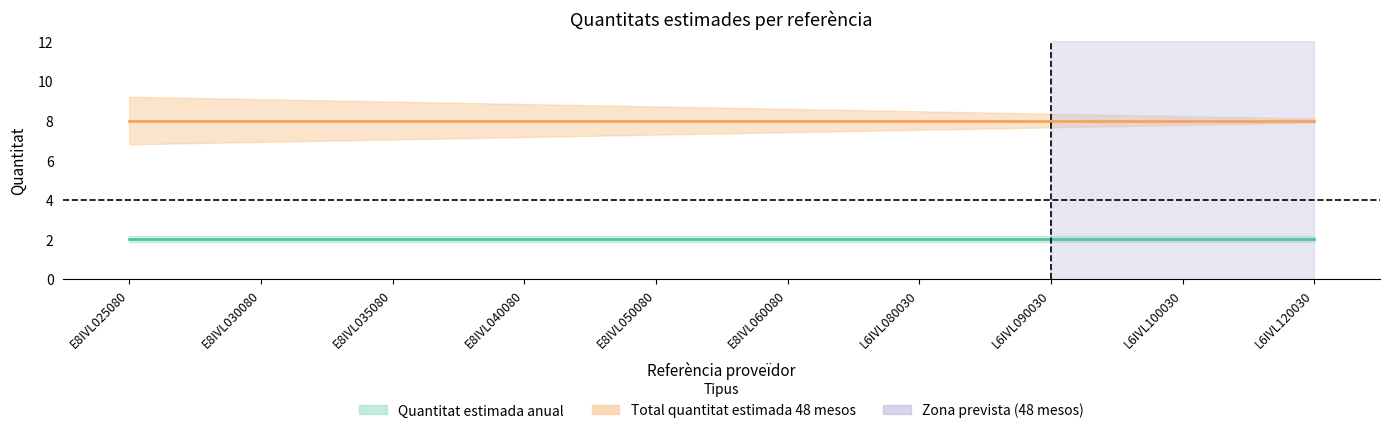

What is the value of the Total quantitat estimada 48 mesos point at the 7th from the left?

8